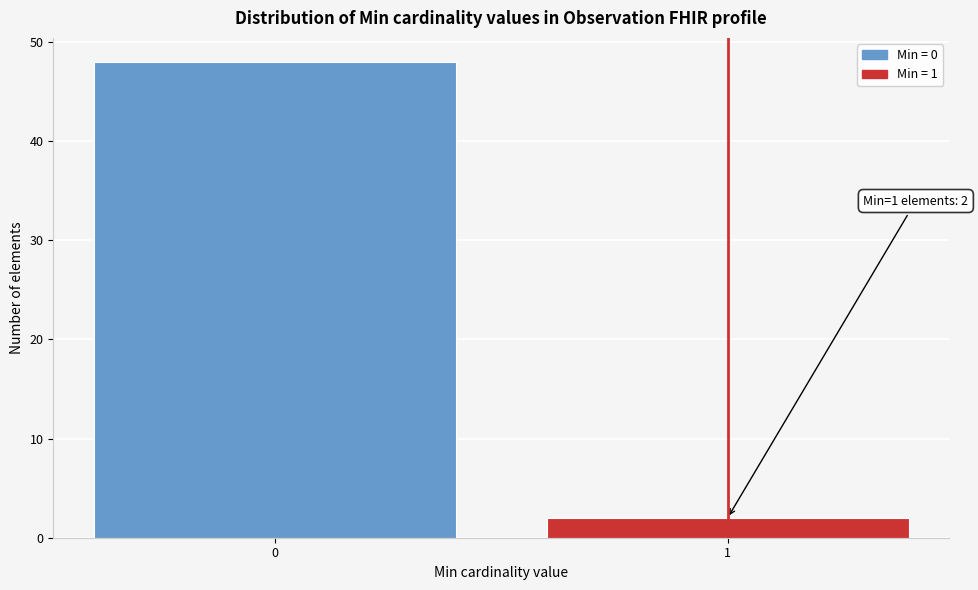

Reading left to right, what are all the values shown in this chart?

48	2